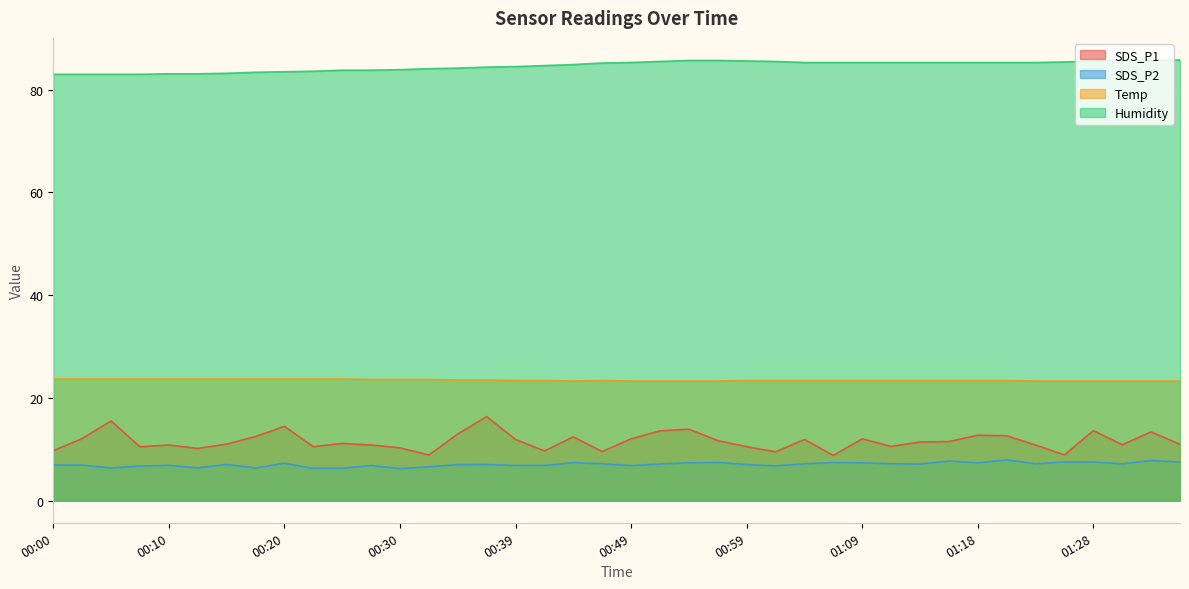

How many lines are shown in the chart?

4